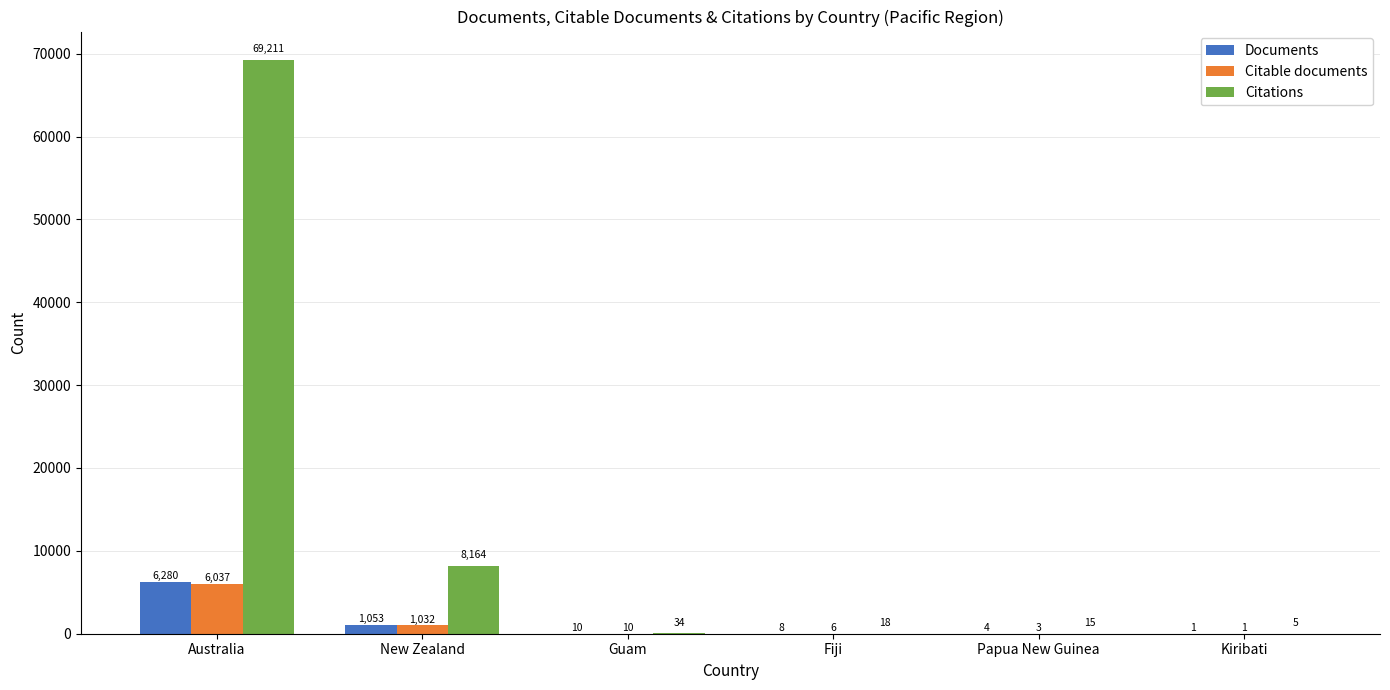

Where is Documents nearest to the value 3140?

New Zealand